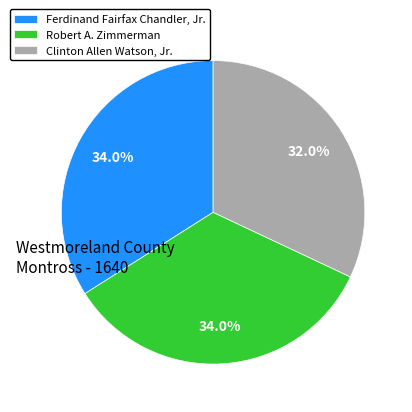

What is the smallest slice in the pie chart?

Clinton Allen Watson, Jr.